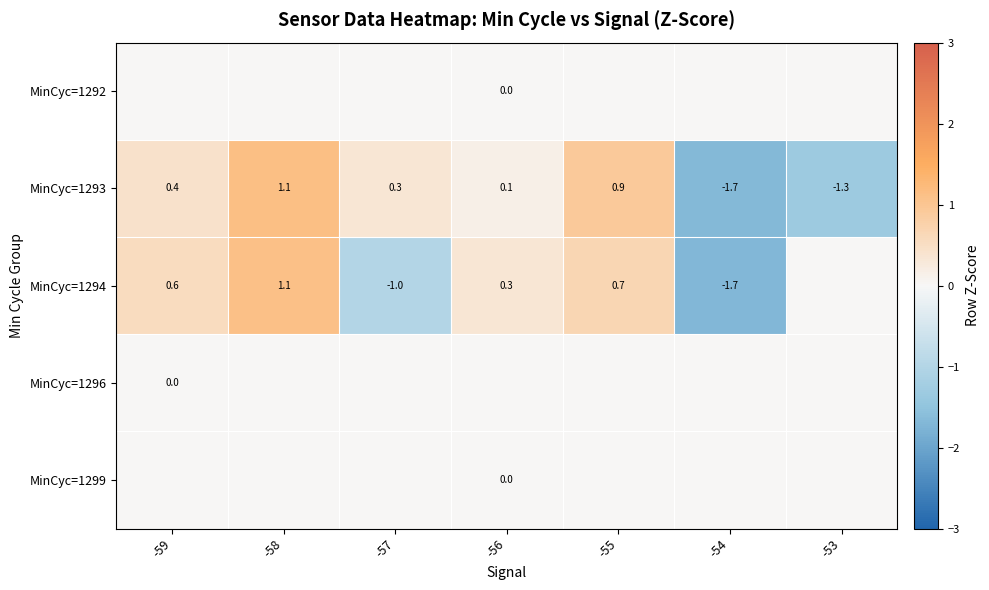

What is the minimum value for MinCyc=1293?

-1.7